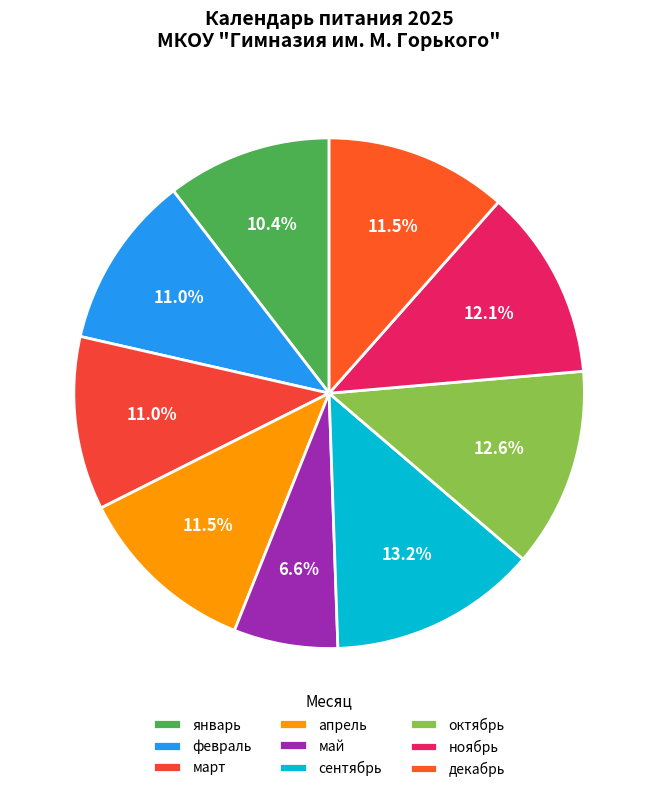

Is the sum of ноябрь and сентябрь greater than half?

No